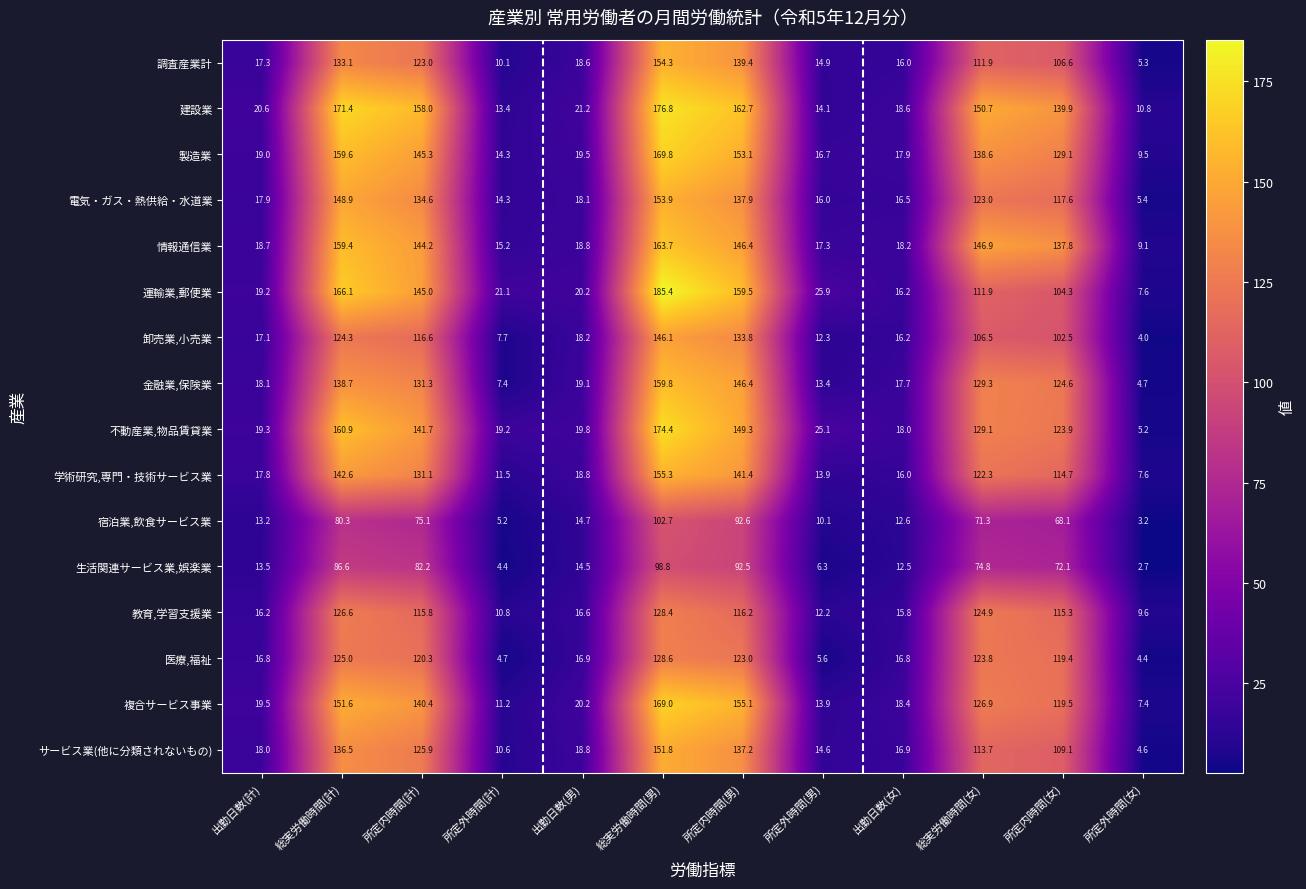

What is the difference between the highest and lowest values at 所定内時間(女)?

71.8